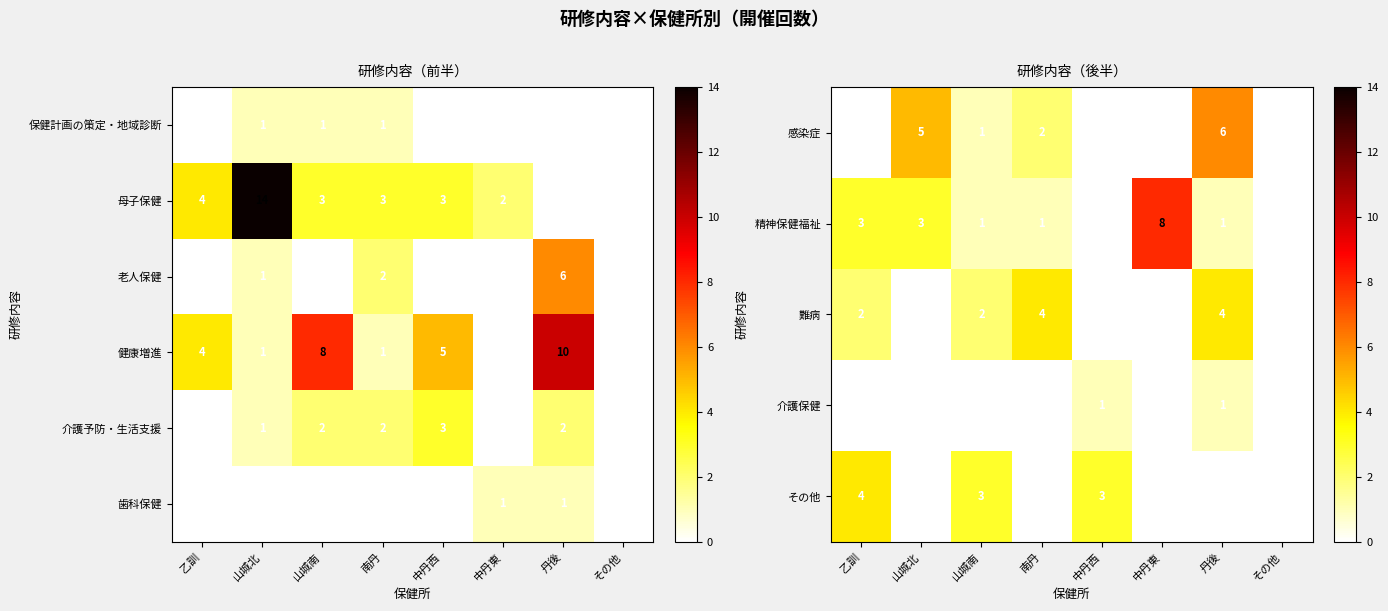

The 精神保健福祉 series shows 4 at 山城北. True or false?

False